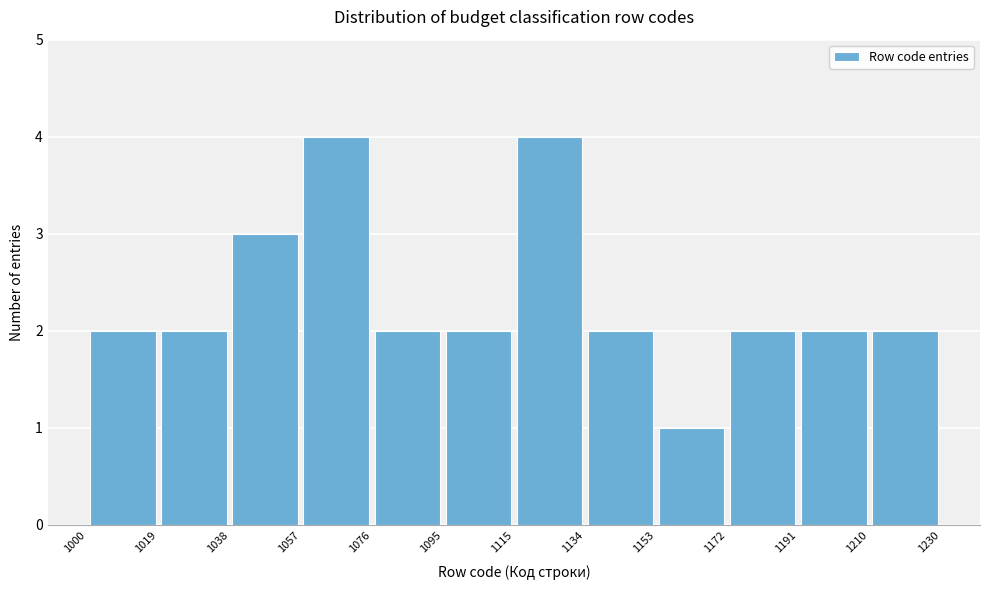

Reading left to right, list every bar in this chart as the range it spans on the x-axis followed by its height. The values are not printed on the chart, so give them approximately, as read against the axis.

1000 to 1019: 2
1019 to 1038: 2
1038 to 1057: 3
1057 to 1076: 4
1076 to 1095: 2
1095 to 1115: 2
1115 to 1134: 4
1134 to 1153: 2
1153 to 1172: 1
1172 to 1191: 2
1191 to 1210: 2
1210 to 1230: 2